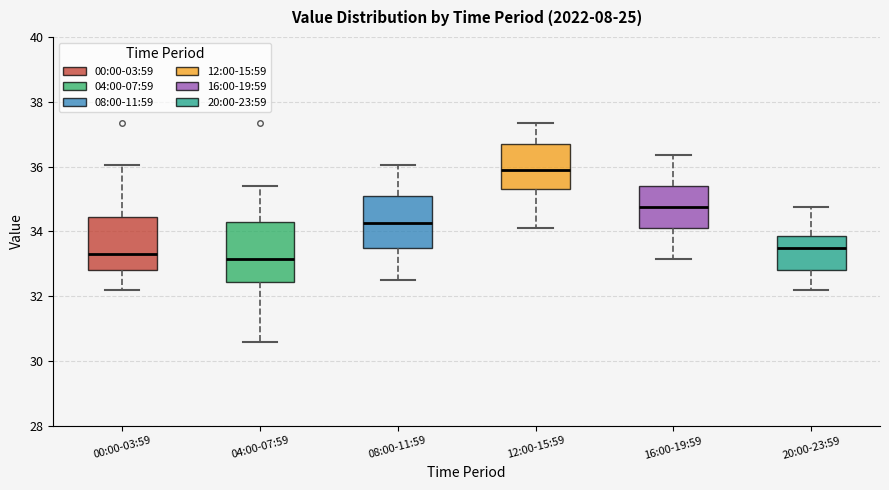

Reading left to right, transcribe this box plot: for each box, give where its median line is, the range the box spans, and where its two whiskers end, as read against the y-axis. The values are not printed on the chart, so give them approximately, as read against the axis.

00:00-03:59: median 33.4, box 32.8 to 34.4, whiskers 32.2 to 36.0
04:00-07:59: median 33.2, box 32.4 to 34.2, whiskers 30.6 to 35.4
08:00-11:59: median 34.2, box 33.4 to 35.0, whiskers 32.6 to 36.0
12:00-15:59: median 35.8, box 35.4 to 36.6, whiskers 34.2 to 37.4
16:00-19:59: median 34.8, box 34.2 to 35.4, whiskers 33.2 to 36.4
20:00-23:59: median 33.4, box 32.8 to 33.8, whiskers 32.2 to 34.8